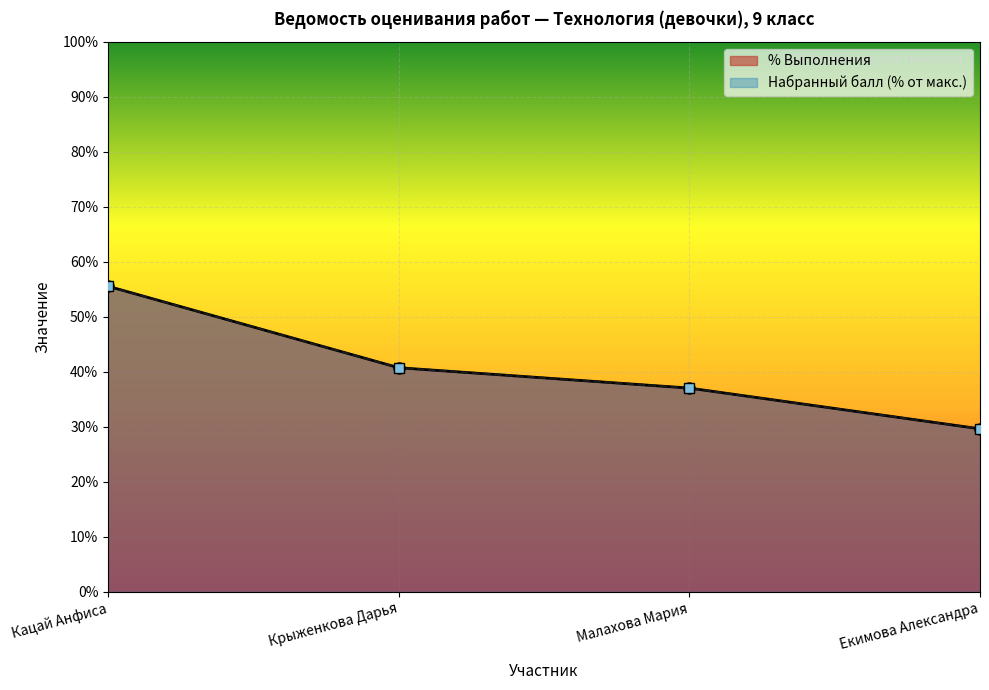

Rank the series at Кацай Анфиса from lowest to highest value.

Набранный балл, % Выполнения